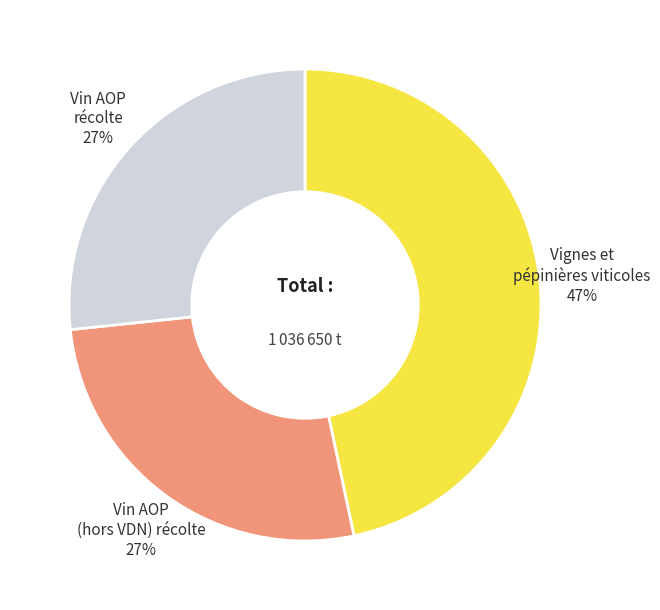

Does any single category account for the majority?

No